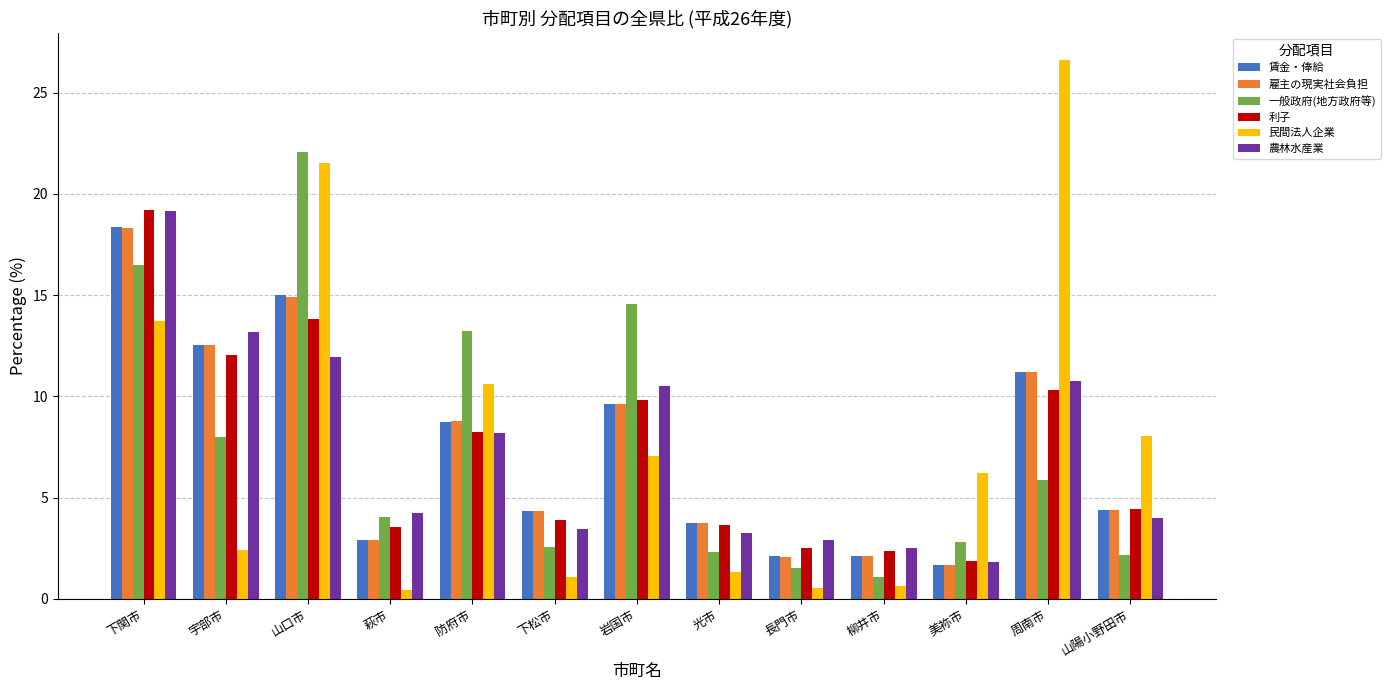

Read the 雇主の現実社会負担 value at 岩国市.

9.6